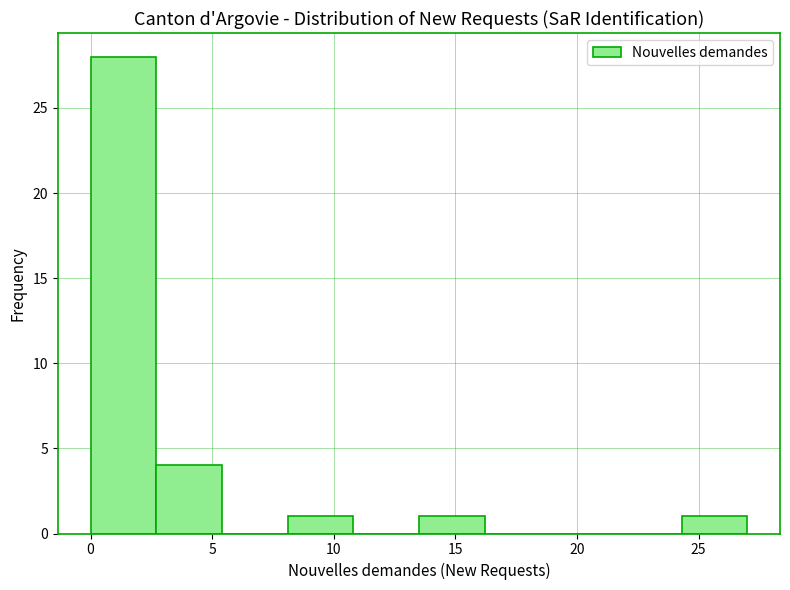

Which range on the x-axis has the tallest bar?

0.0 to 2.7